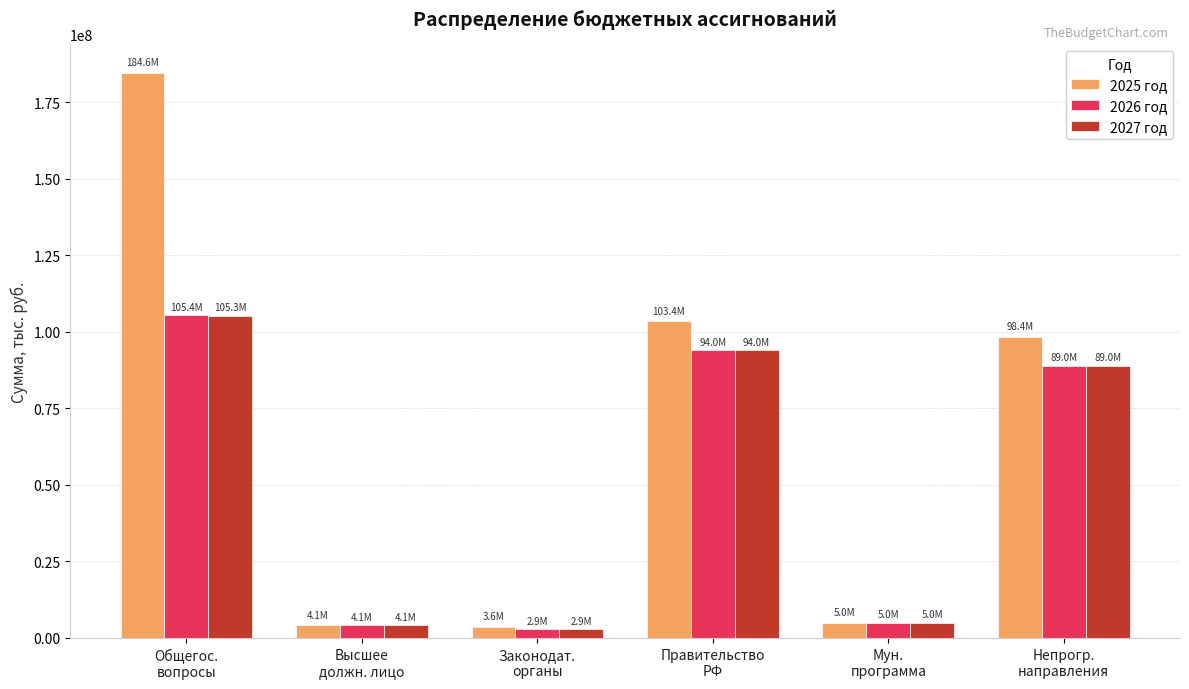

What is the difference between the second highest and second lowest values in the 2027 год series?

89896437.5